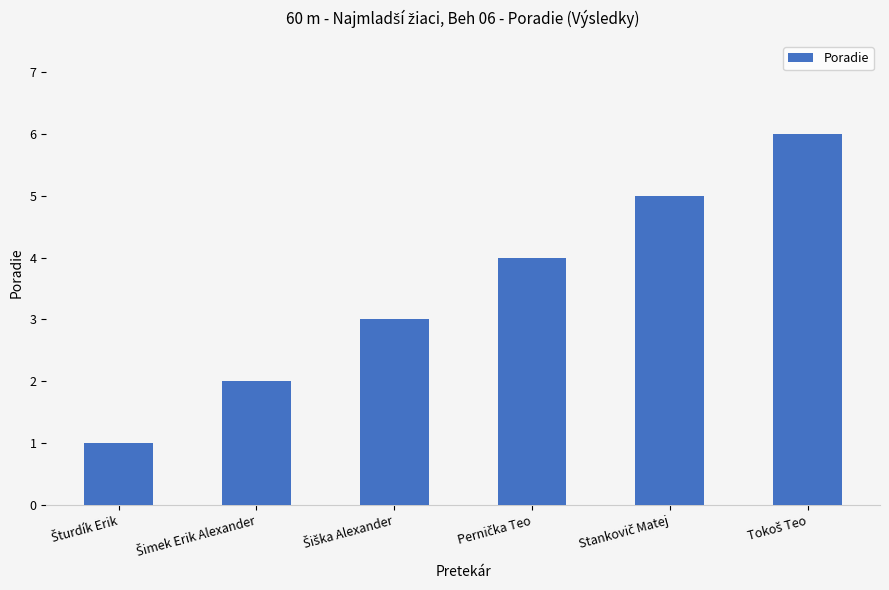

What is the greatest value displayed?

6